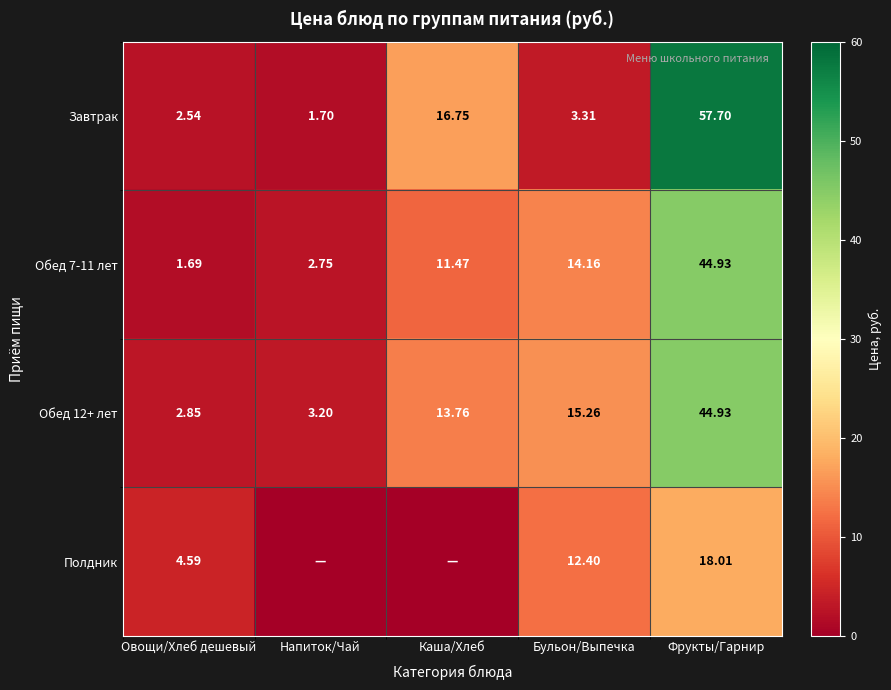

The value of Полдник at Овощи/Хлеб дешевый is 4.6. True or false?

True